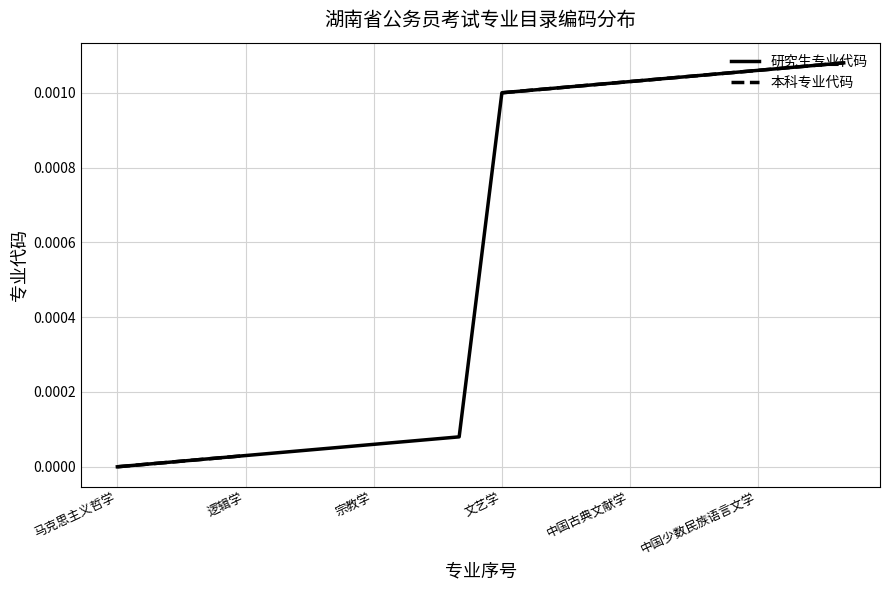

Which category has the lowest value in the 研究生专业代码 series?

马克思主义哲学